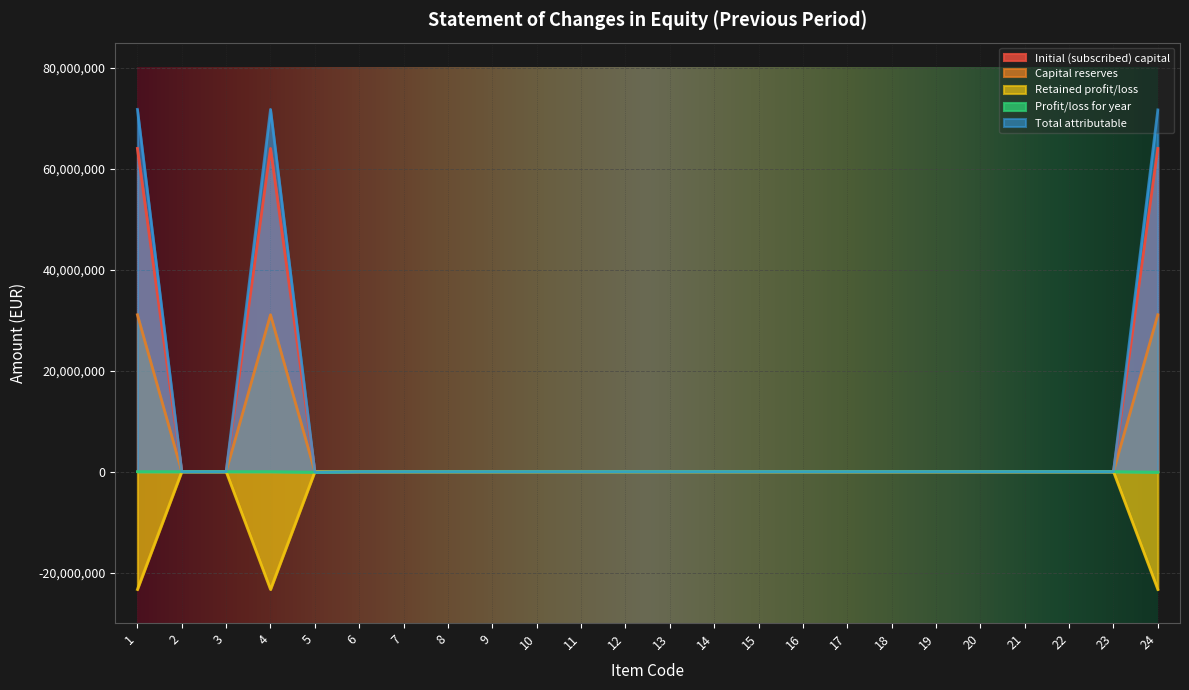

The Capital reserves series shows 0 at 14. True or false?

True